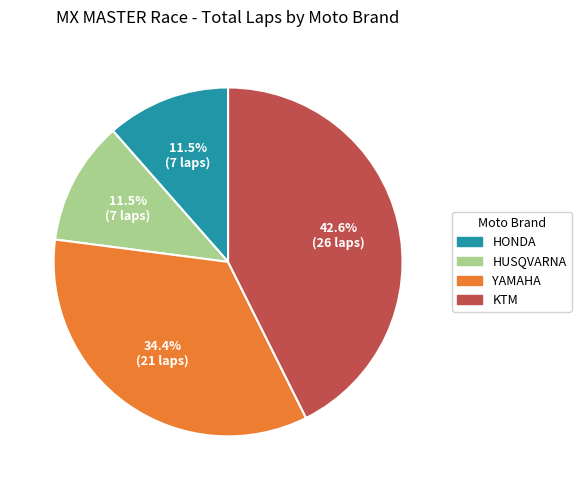

Combined, do YAMAHA and HONDA account for over 50%?

No